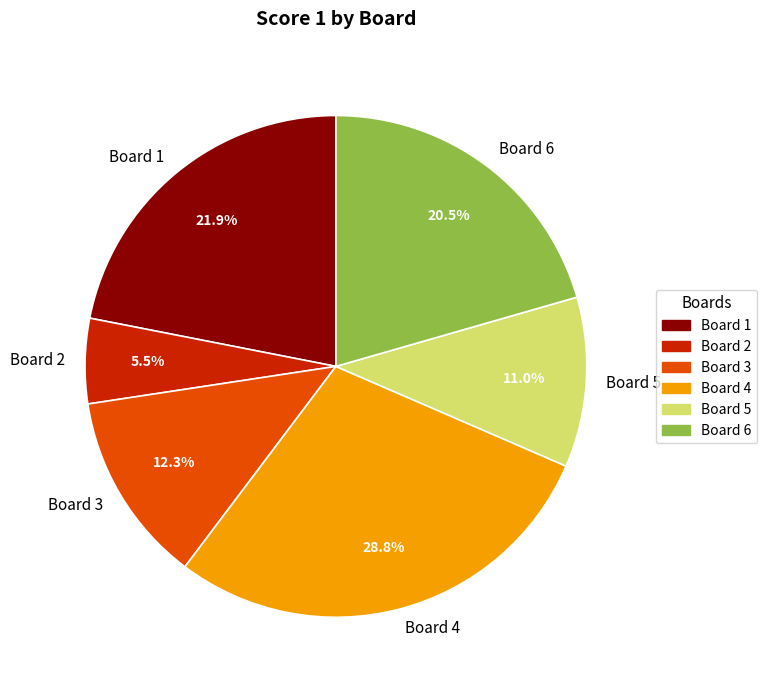

Is there a majority slice in this chart?

No